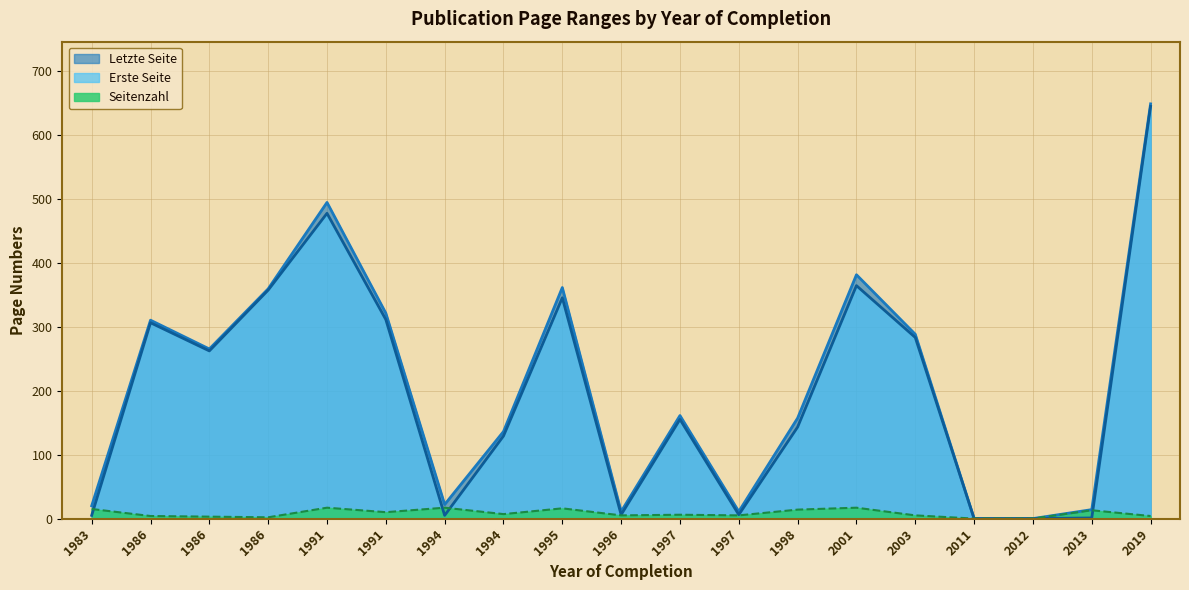

Where does the Seitenzahl series first go above 6?

1983